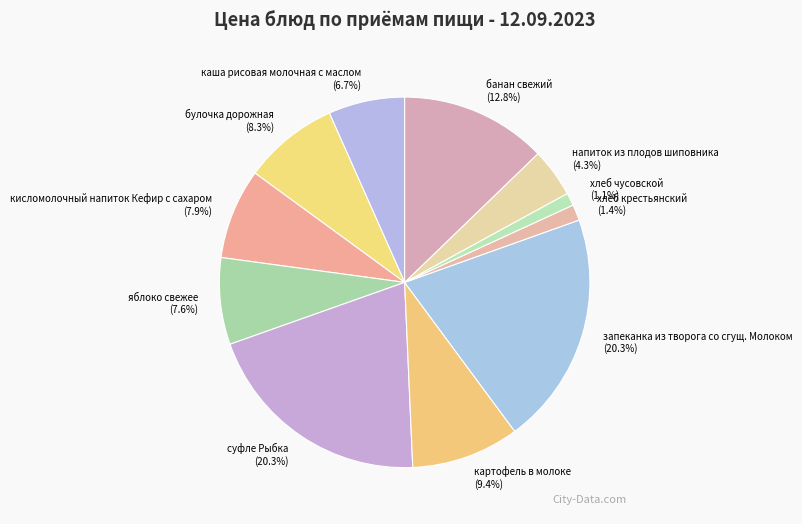

Is the sum of напиток из плодов шиповника and картофель в молоке greater than half?

No